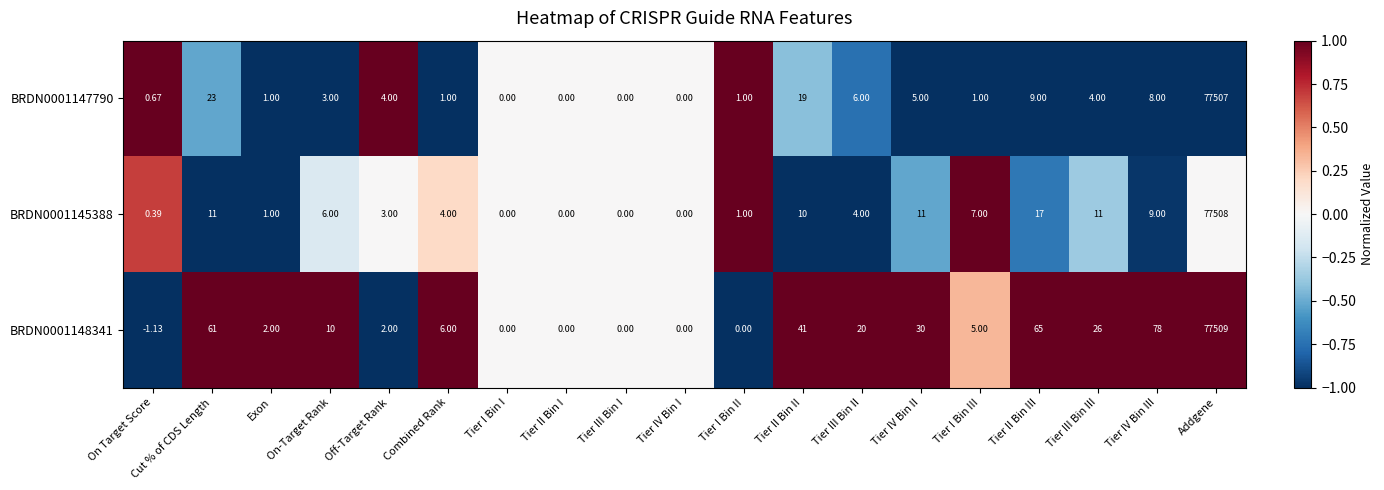

Is the value of BRDN0001145388 at Tier III Bin II greater than the value of BRDN0001147790 at Tier III Bin I?

Yes